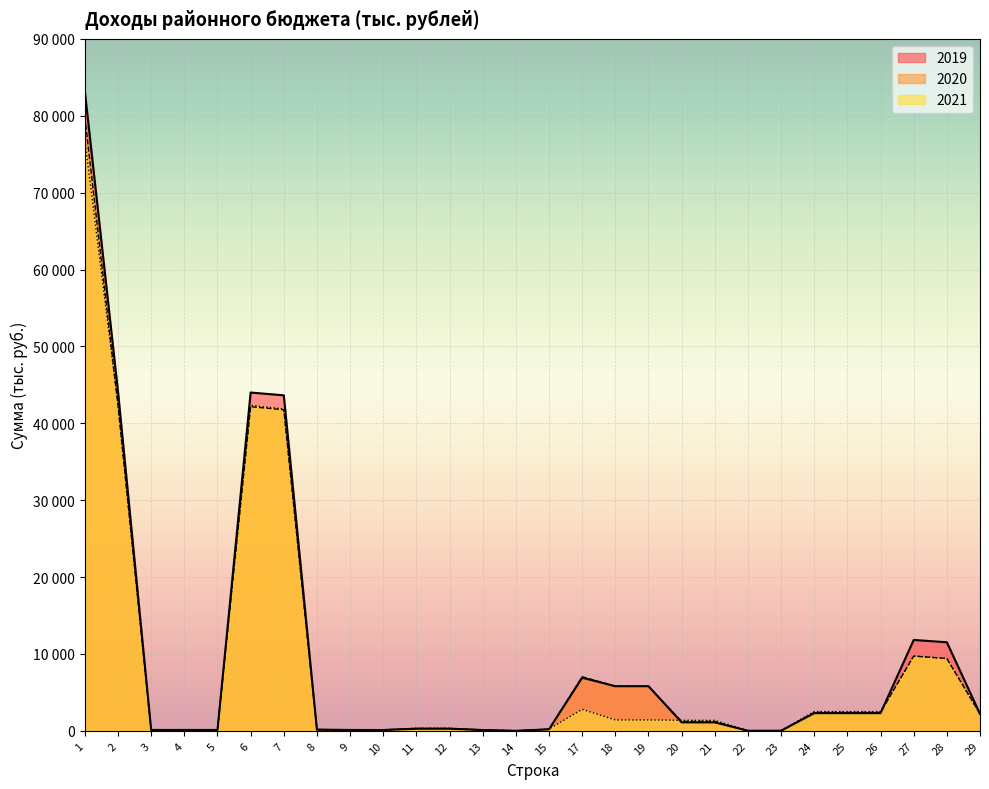

Which category has the highest value in the 2019 series?

1